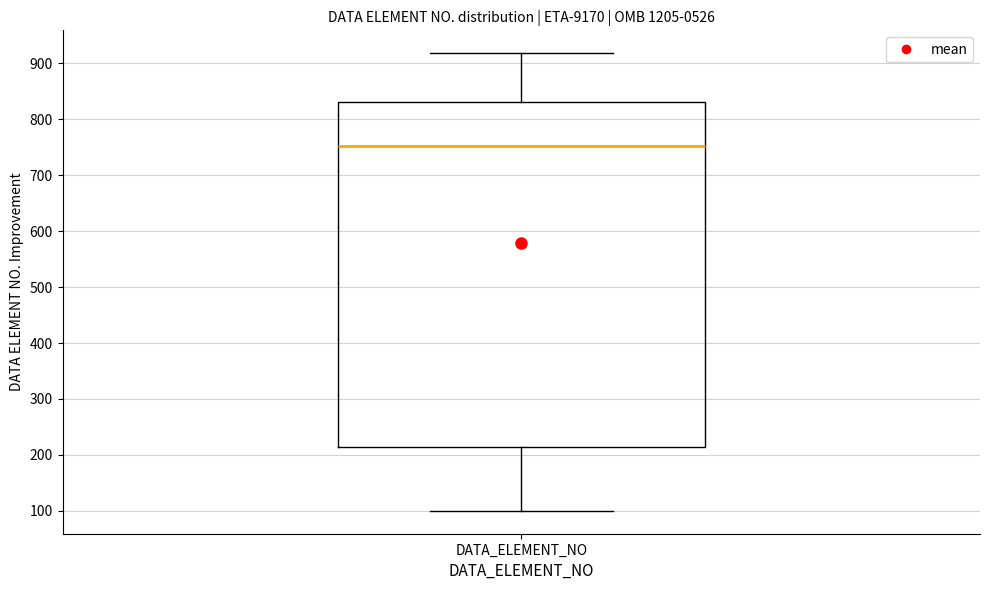

Read this box plot against the y-axis: the position of the median line, the range covered by the box, and the ends of both whiskers. The values are not printed on the chart, so give them approximately, as read against the axis.

median 750, box 210 to 830, whiskers 100 to 920